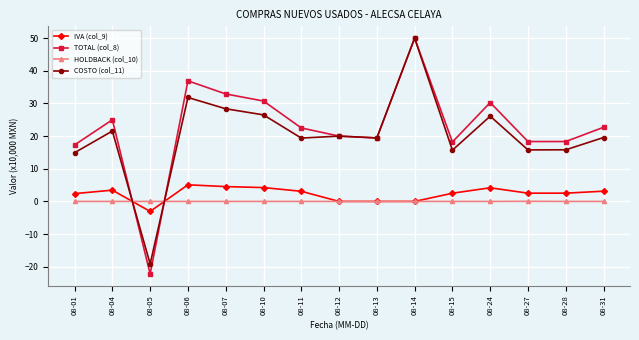

How many lines are shown in the chart?

4